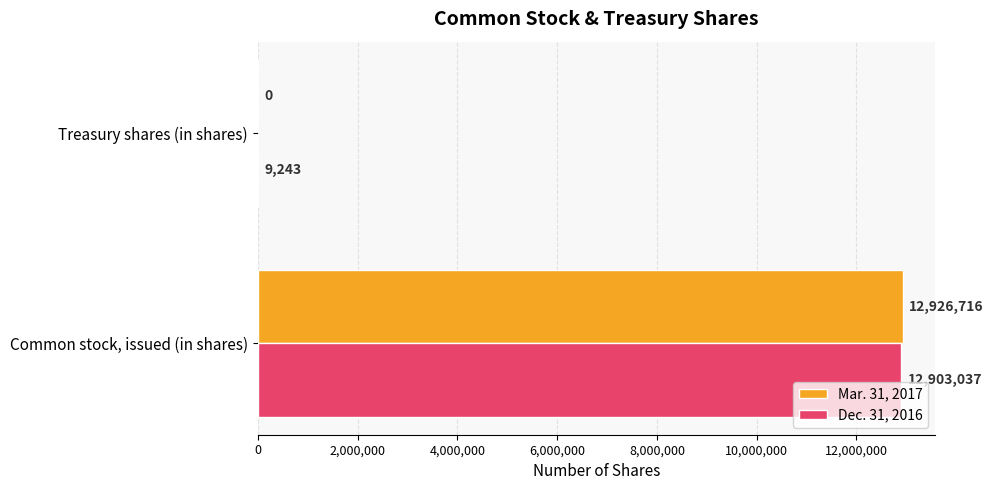

True or false: Dec. 31, 2016 has a value of 9243 at Treasury shares (in shares).

True